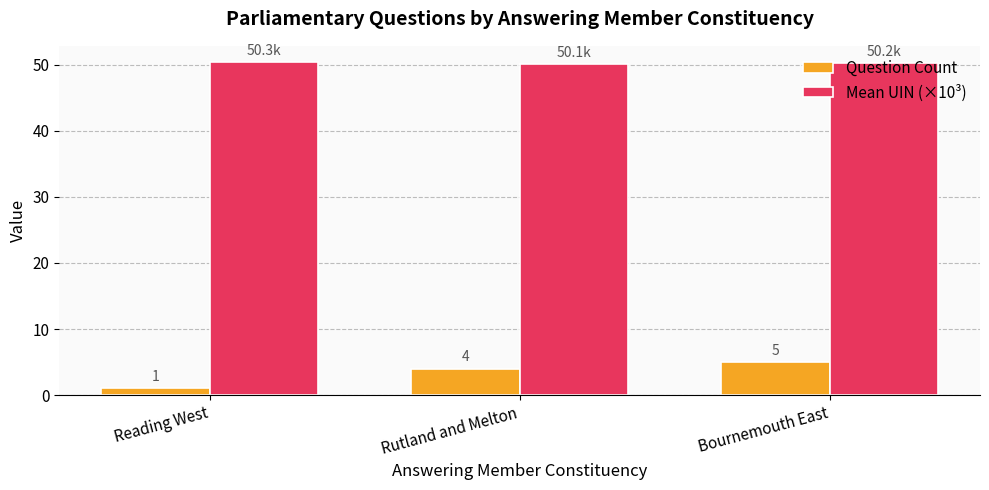

What is the maximum value for Mean UIN (×10³)?

50.3